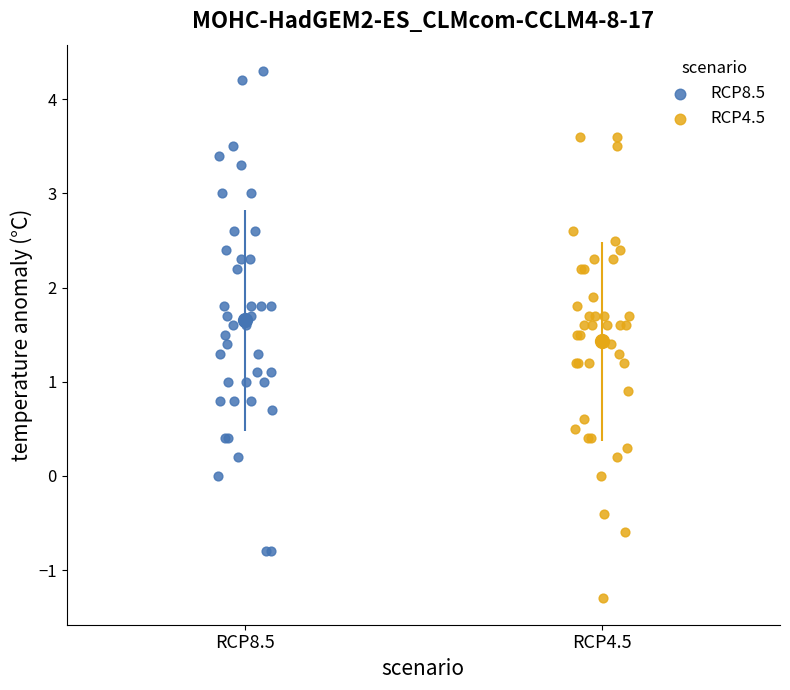

Which series reaches the maximum Y coordinate?

RCP8.5